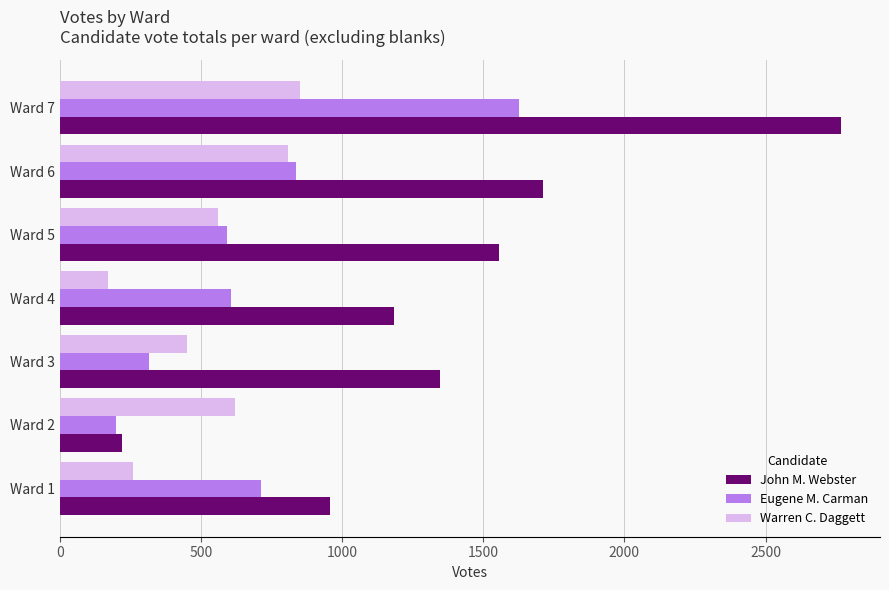

The value of Eugene M. Carman at Ward 2 is 102. True or false?

False